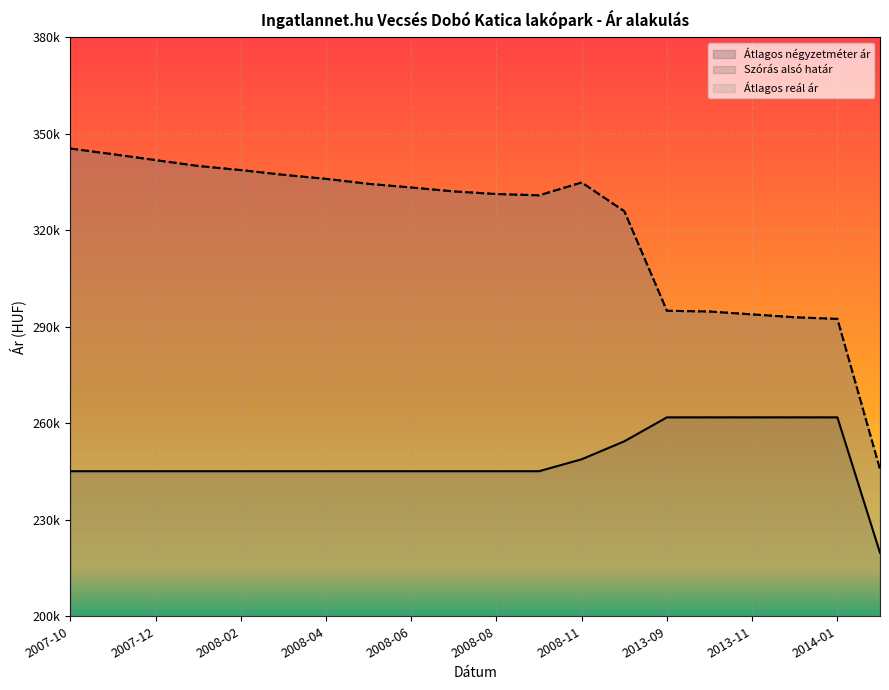

What is the difference between the Átlagos reál ár values at 2008-08 and 2007-11?

12386